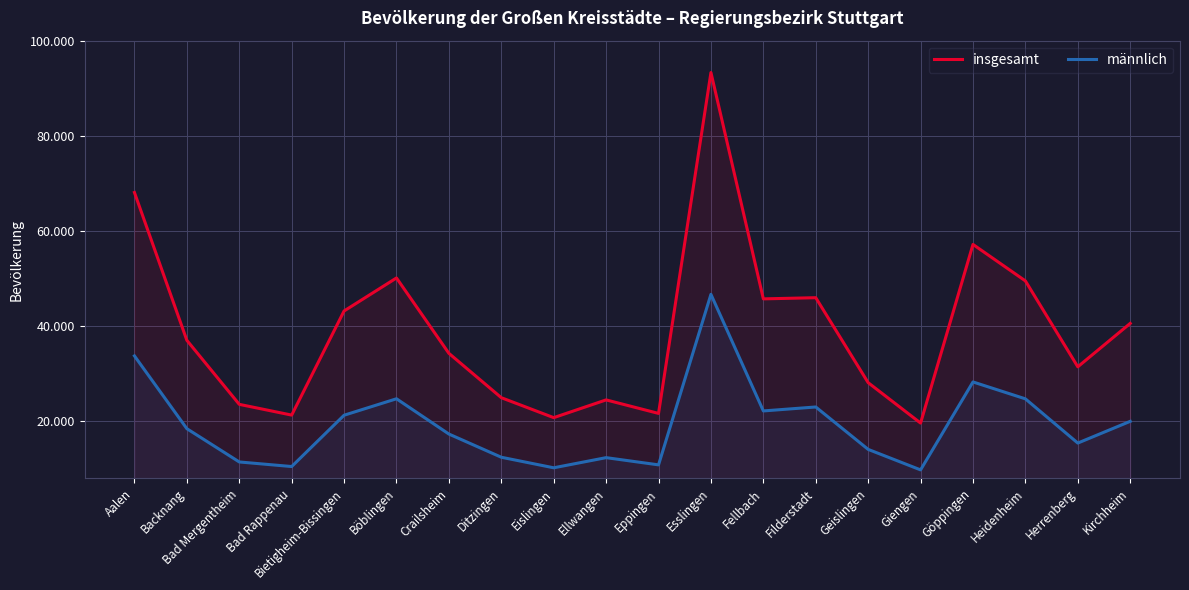

True or false: männlich and insgesamt cross at least once.

False